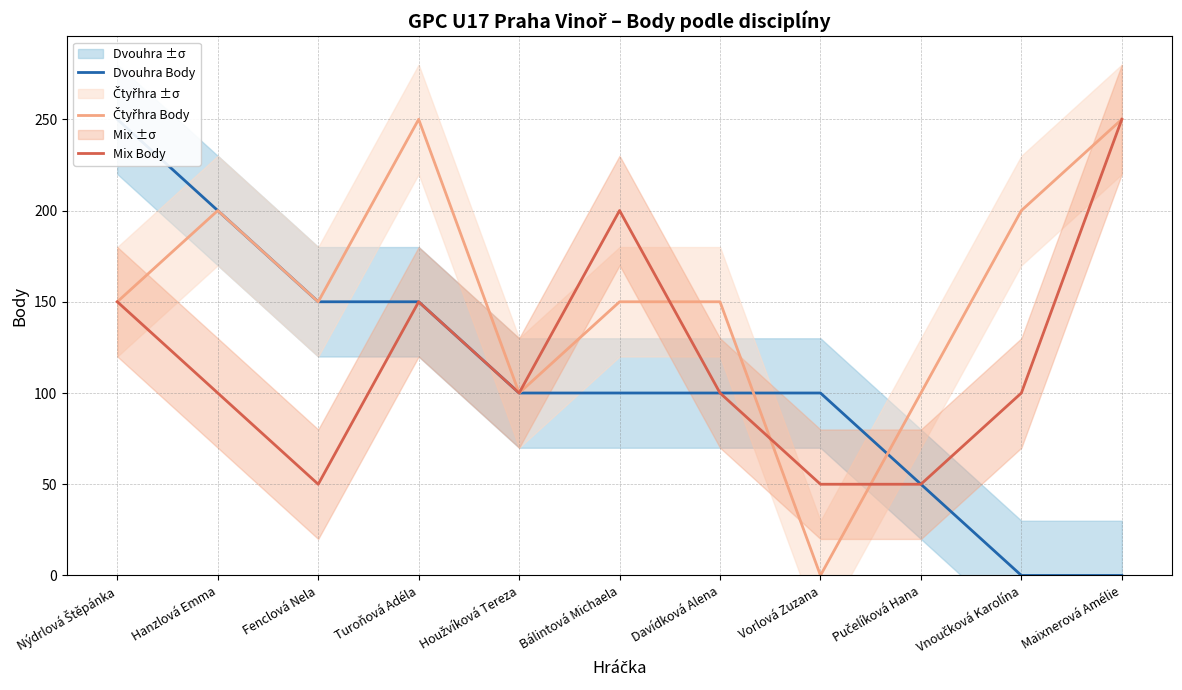

Is the value of Čtyřhra Body at Davídková Alena greater than the value of Dvouhra Body at Vnoučková Karolína?

Yes